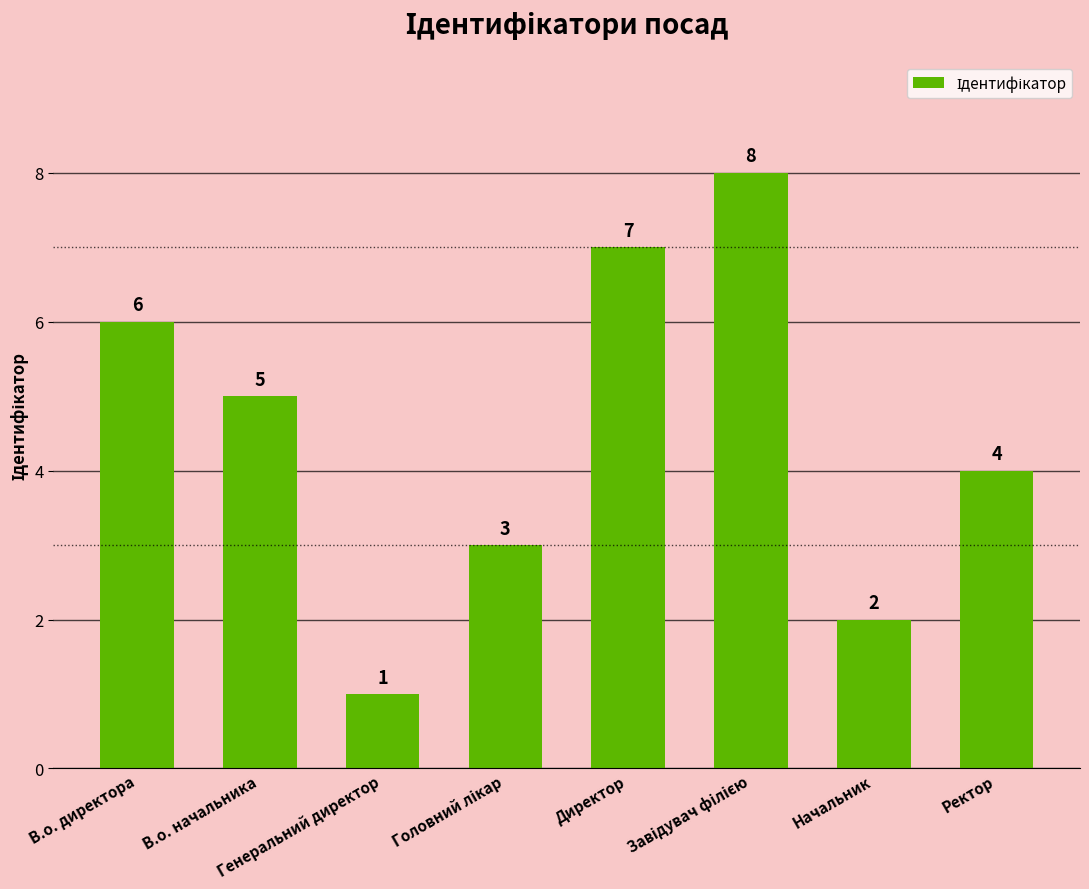

Where is the data nearest to the value 4?

Ректор